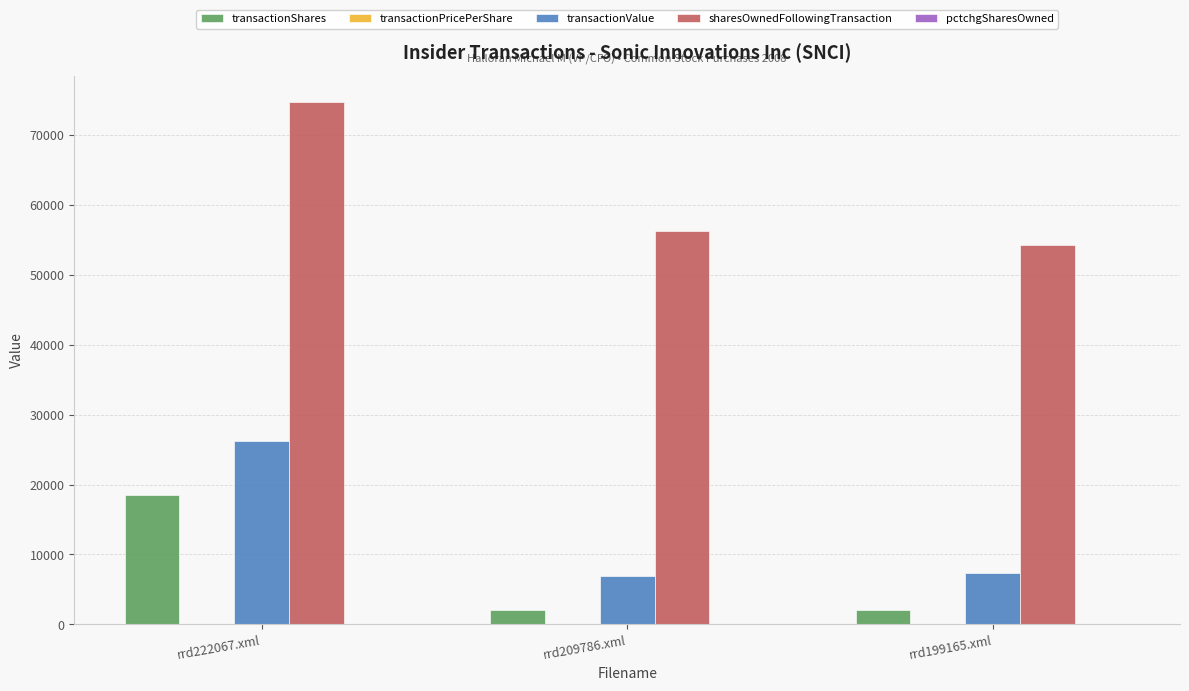

At which category is the sum across all series the highest?

rrd222067.xml